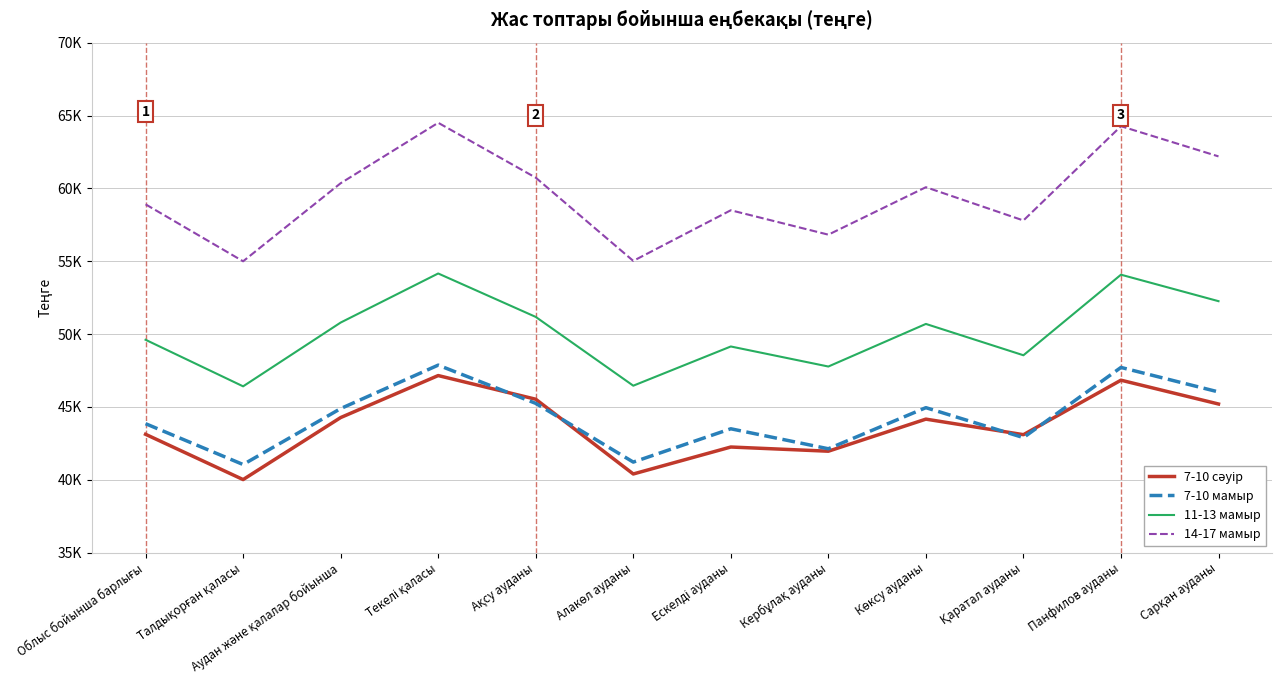

The 7-10 мамыр series shows 41209 at Алакөл ауданы. True or false?

True